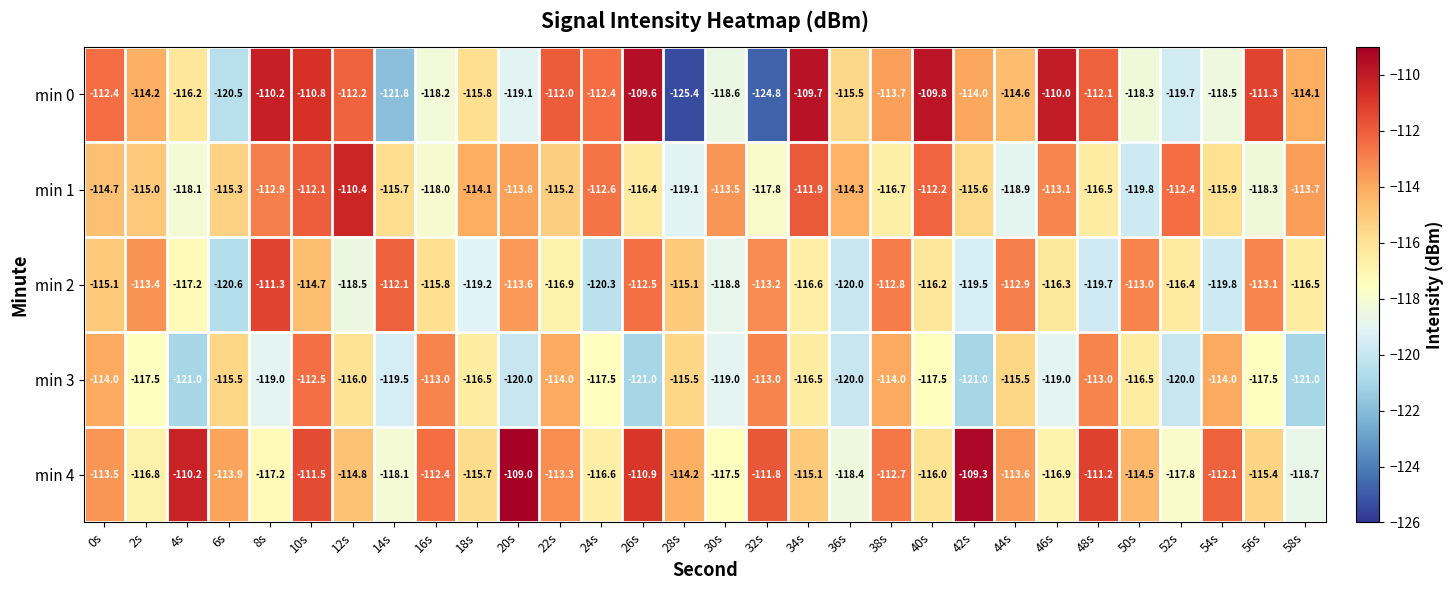

At which label does min 4 reach its peak?

20s